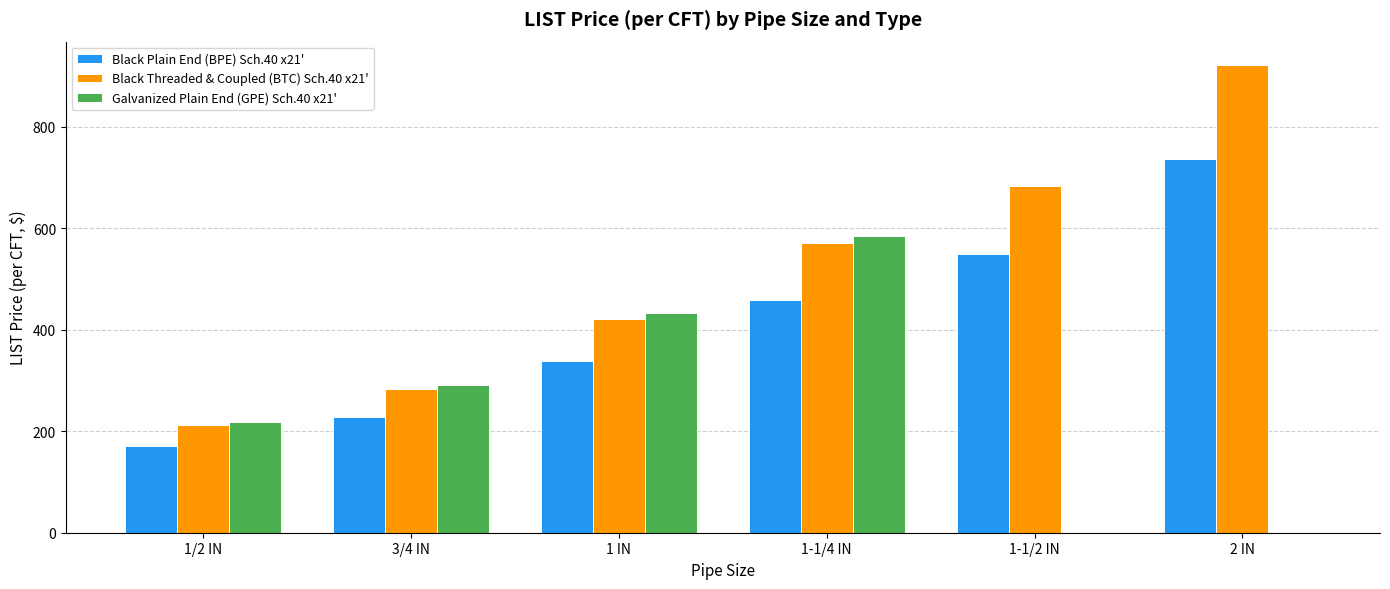

Is it true that Black Threaded & Coupled (BTC) Sch.40 x21' equals 293.0 at 1-1/4 IN?

False